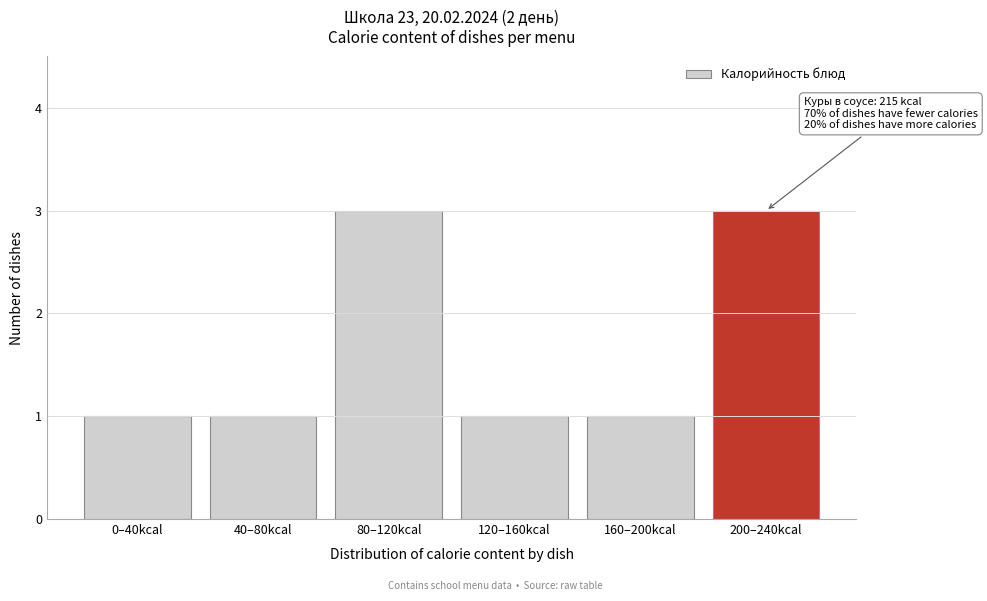

Reading left to right, transcribe all the data shown in this chart.

1	1	3	1	1	3